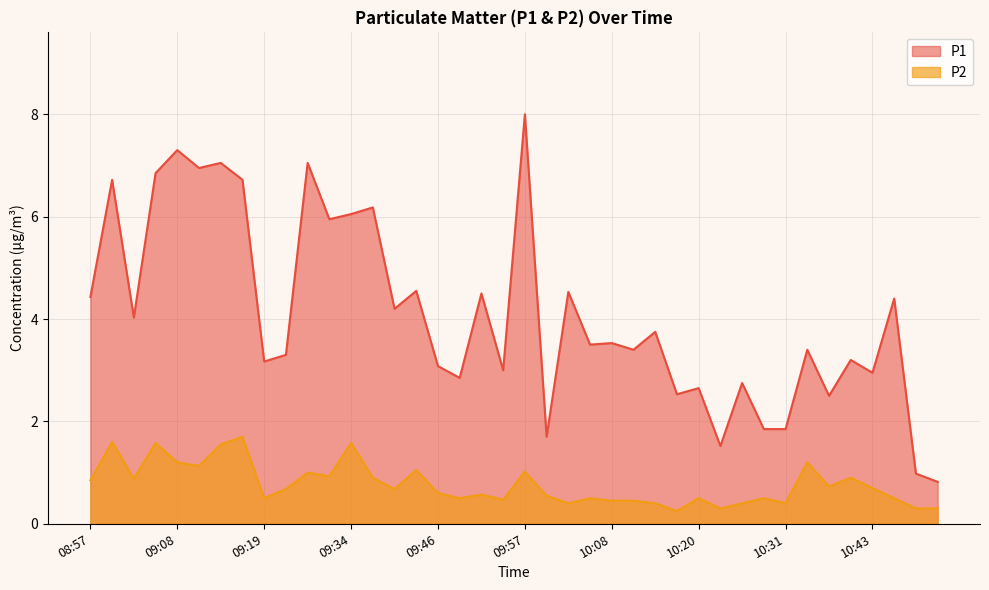

Which series has the largest total across all categories?

P1